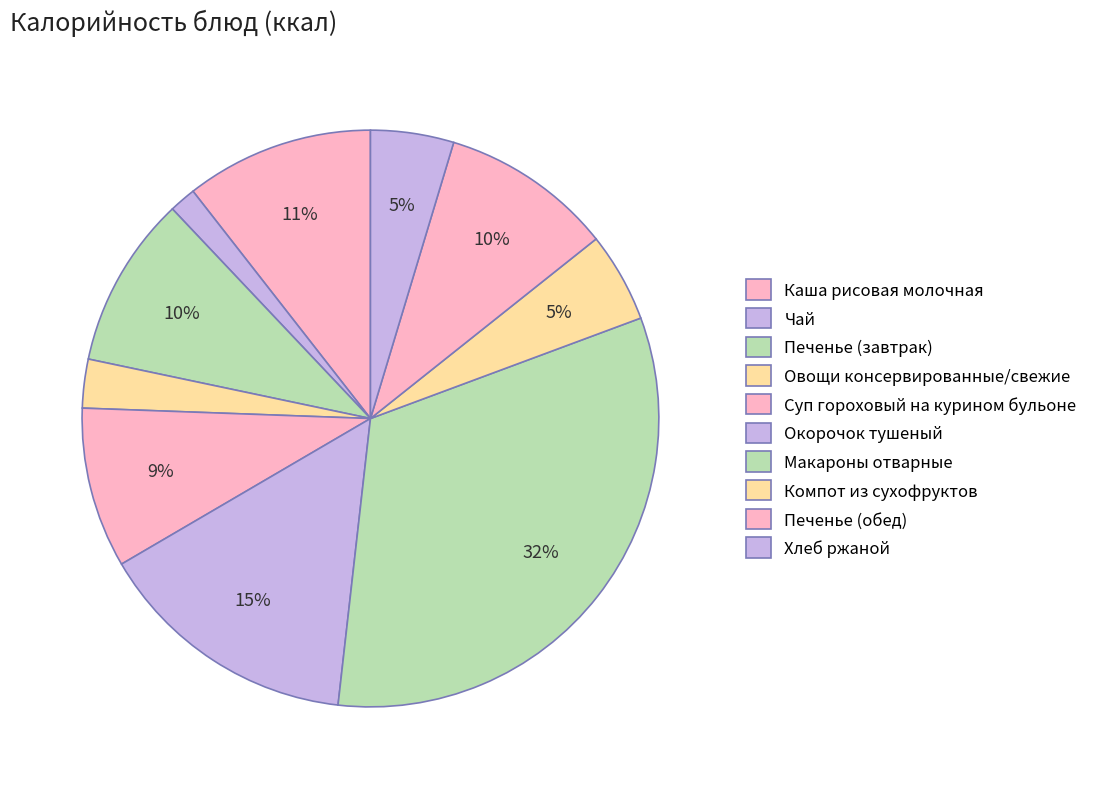

What percentage do Компот из сухофруктов and Печенье (завтрак) together represent?

14.7%